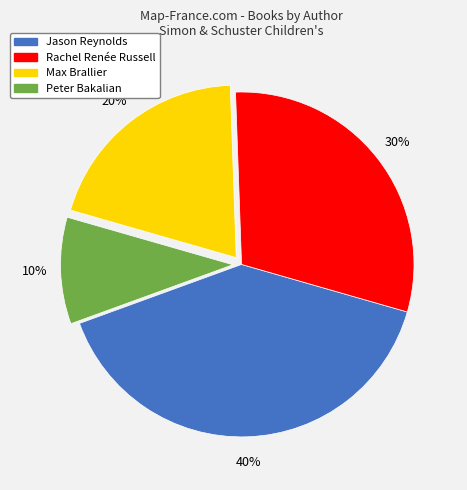

Does any single category account for the majority?

No